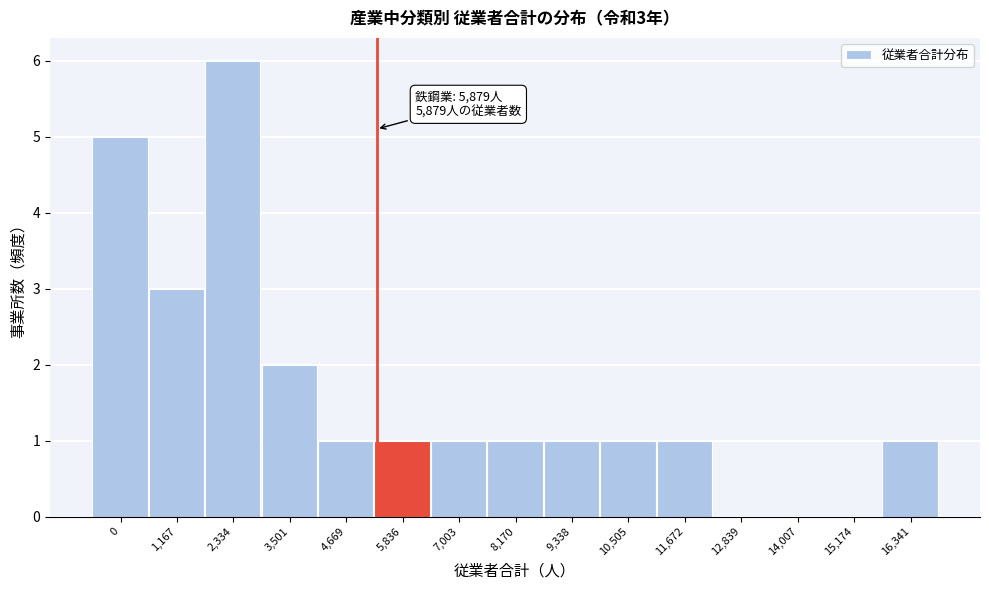

Reading left to right, extract all data points from this chart.

0=5	1,167=3	2,334=6	3,501=2	4,669=1	5,836=1	7,003=1	8,170=1	9,338=1	10,505=1	11,672=1	12,839=0	14,007=0	15,174=0	16,341=1